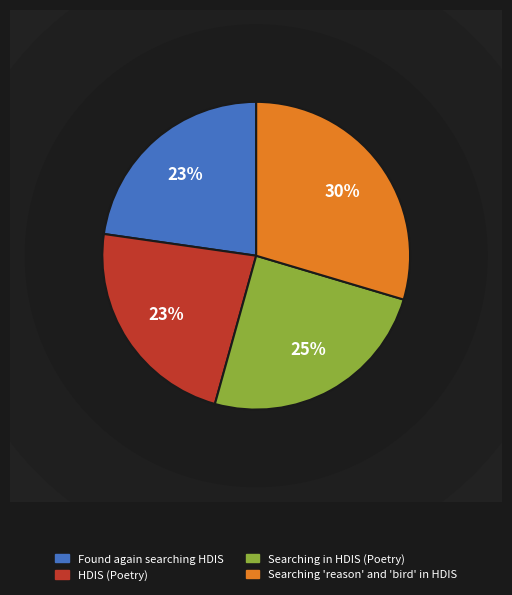

Which category has the biggest portion of the pie?

Searching "reason" and "bird" in HDIS